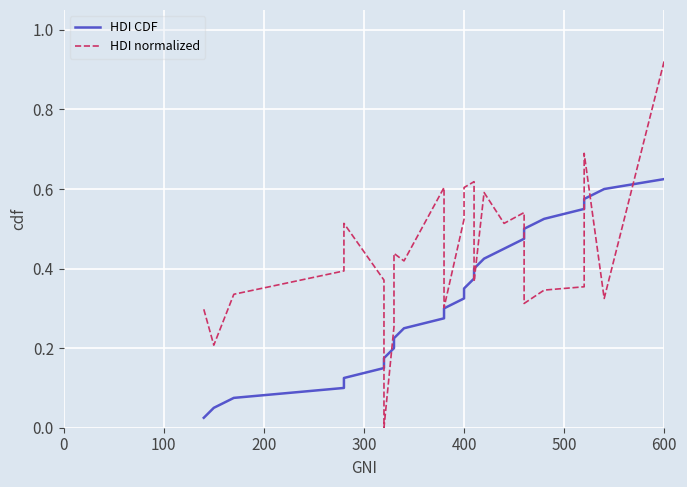

What is the value of the HDI normalized point at the 20th from the left?

0.3